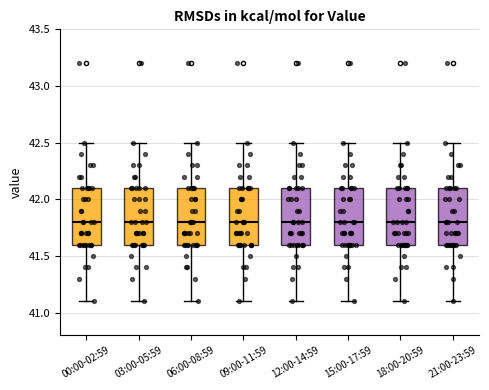

Where does the median line of the box for 00:00-02:59 sit on the y-axis? The values are not printed on the chart, so give them approximately, as read against the axis.

41.8